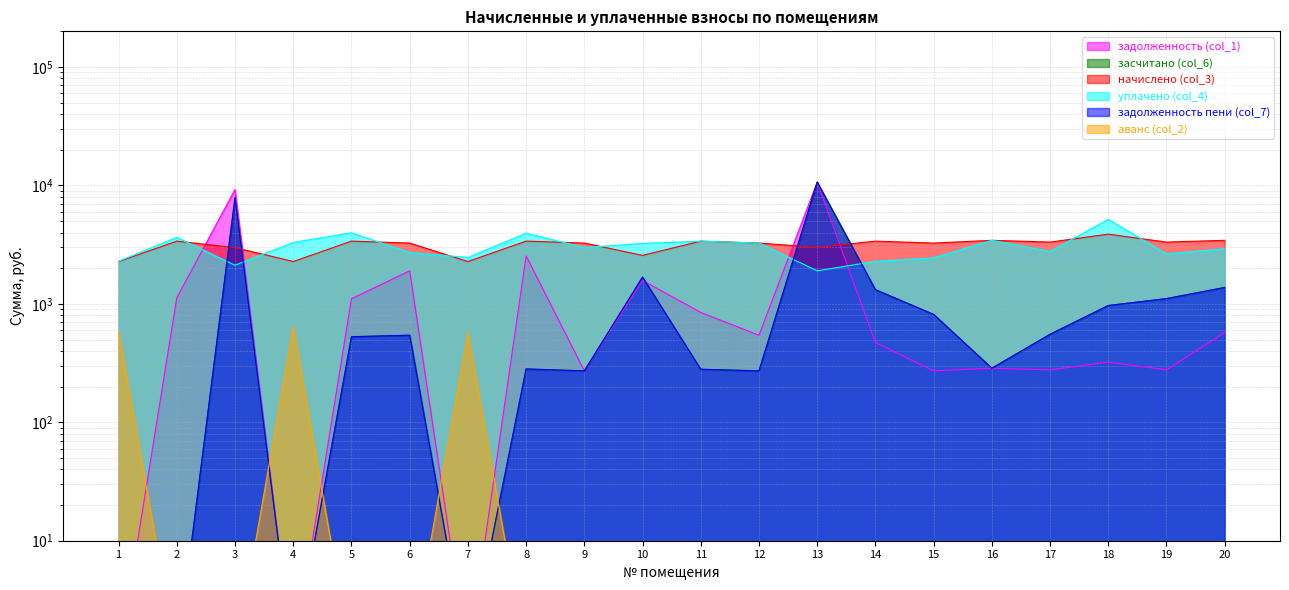

Is it true that начислено (col_3) equals 5442.8 at 20?

False